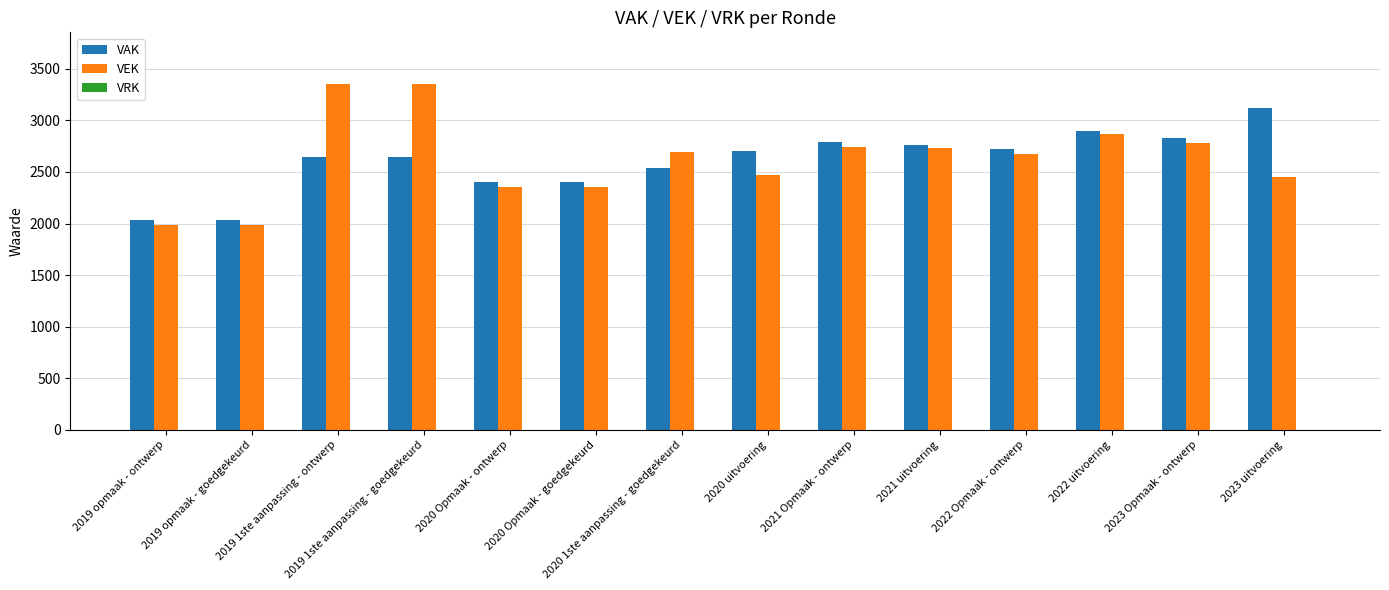

How many values in the VAK series are below 2707?

7